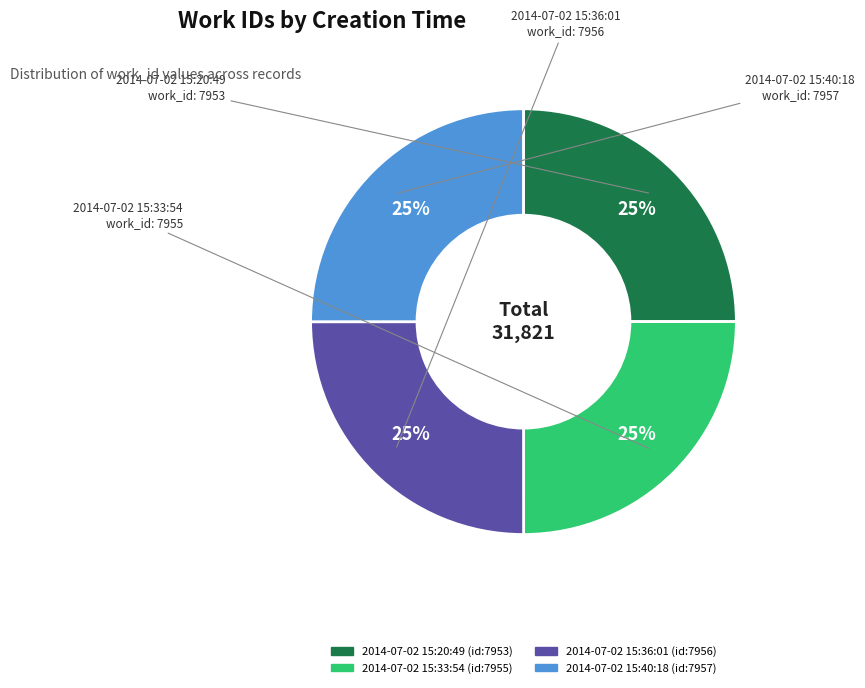

What is the ratio of the value at 2014-07-02 15:20:49 to the value at 2014-07-02 15:33:54?

1.0